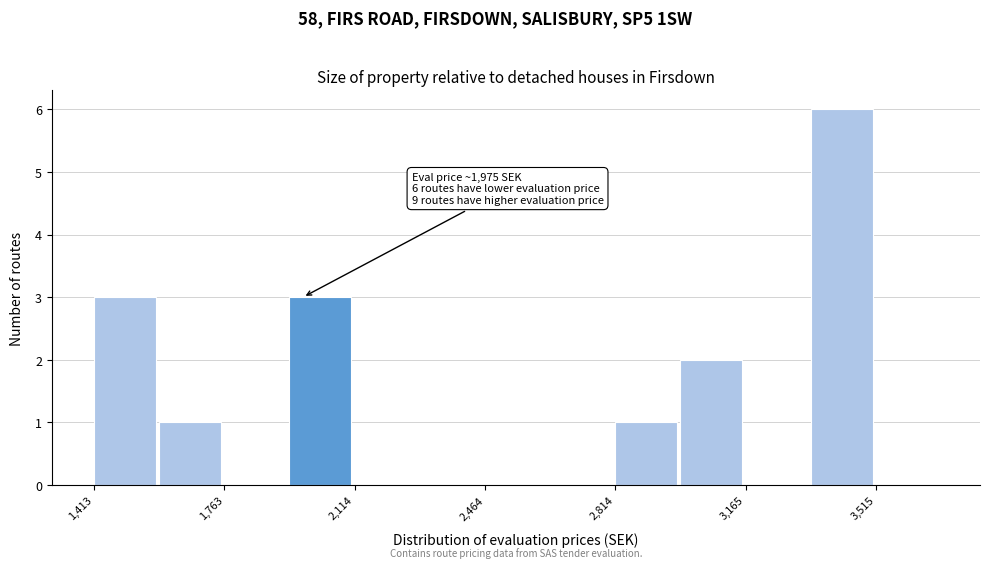

Read against the x-axis, roughly where is the centre of the tallest bar?

3400